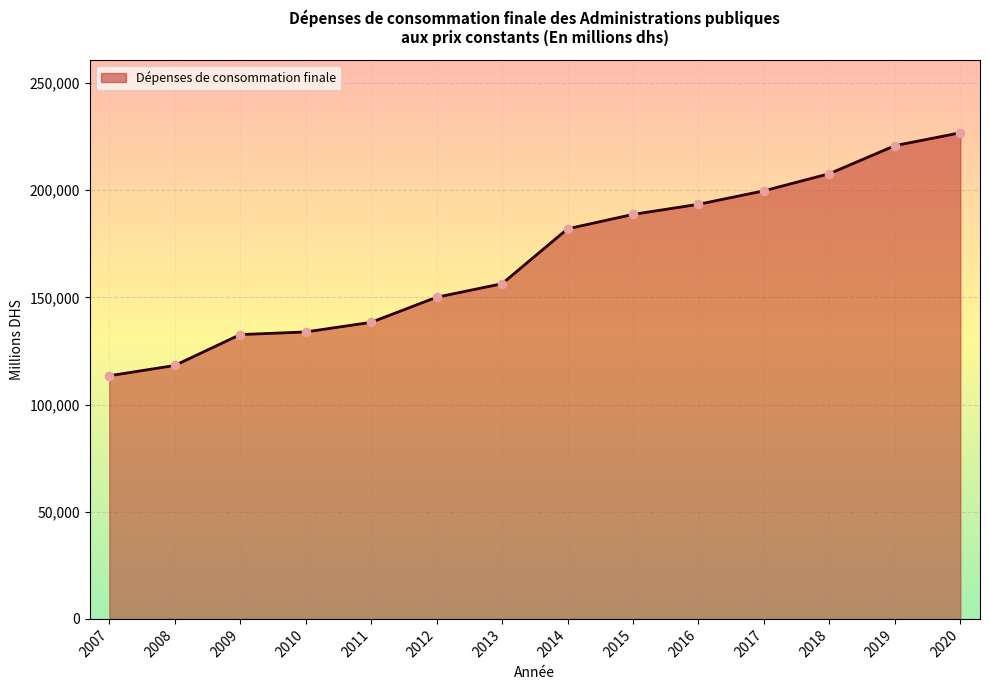

What is the change in value from 2012 to 2015?

+38633